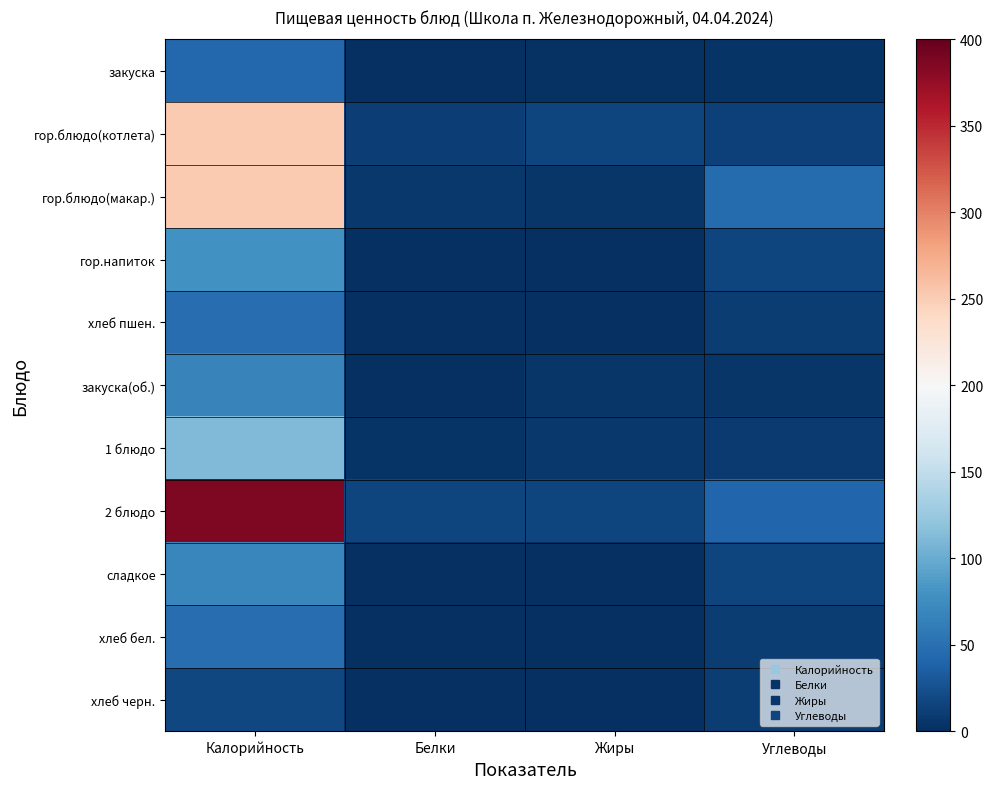

Reading left to right, list all the values displayed in this chart.

закуска: Калорийность=43	Белки=1	Жиры=2	Углеводы=4
гор.блюдо(котлета): Калорийность=252	Белки=11	Жиры=17	Углеводы=14
гор.блюдо(макар.): Калорийность=252	Белки=7	Жиры=5	Углеводы=46
гор.напиток: Калорийность=79	Белки=1	Жиры=1	Углеводы=16
хлеб пшен.: Калорийность=48	Белки=1	Жиры=0	Углеводы=10
закуска(об.): Калорийность=66	Белки=1	Жиры=5	Углеводы=5
1 блюдо: Калорийность=112	Белки=4	Жиры=7	Углеводы=8
2 блюдо: Калорийность=386	Белки=17	Жиры=17	Углеводы=42
сладкое: Калорийность=69	Белки=0	Жиры=0	Углеводы=17
хлеб бел.: Калорийность=48	Белки=1	Жиры=0	Углеводы=10
хлеб черн.: Калорийность=18	Белки=1	Жиры=0	Углеводы=10